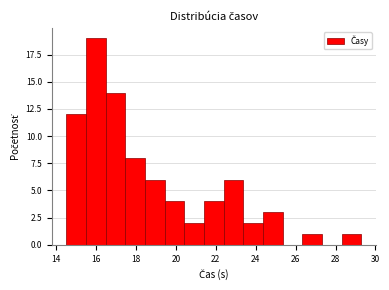

What is the height of the bar covering 24.4 to 25.4 on the x-axis? Neither the bar edges nor the heights are printed on the chart, so give them approximately, as read against the axes.

3